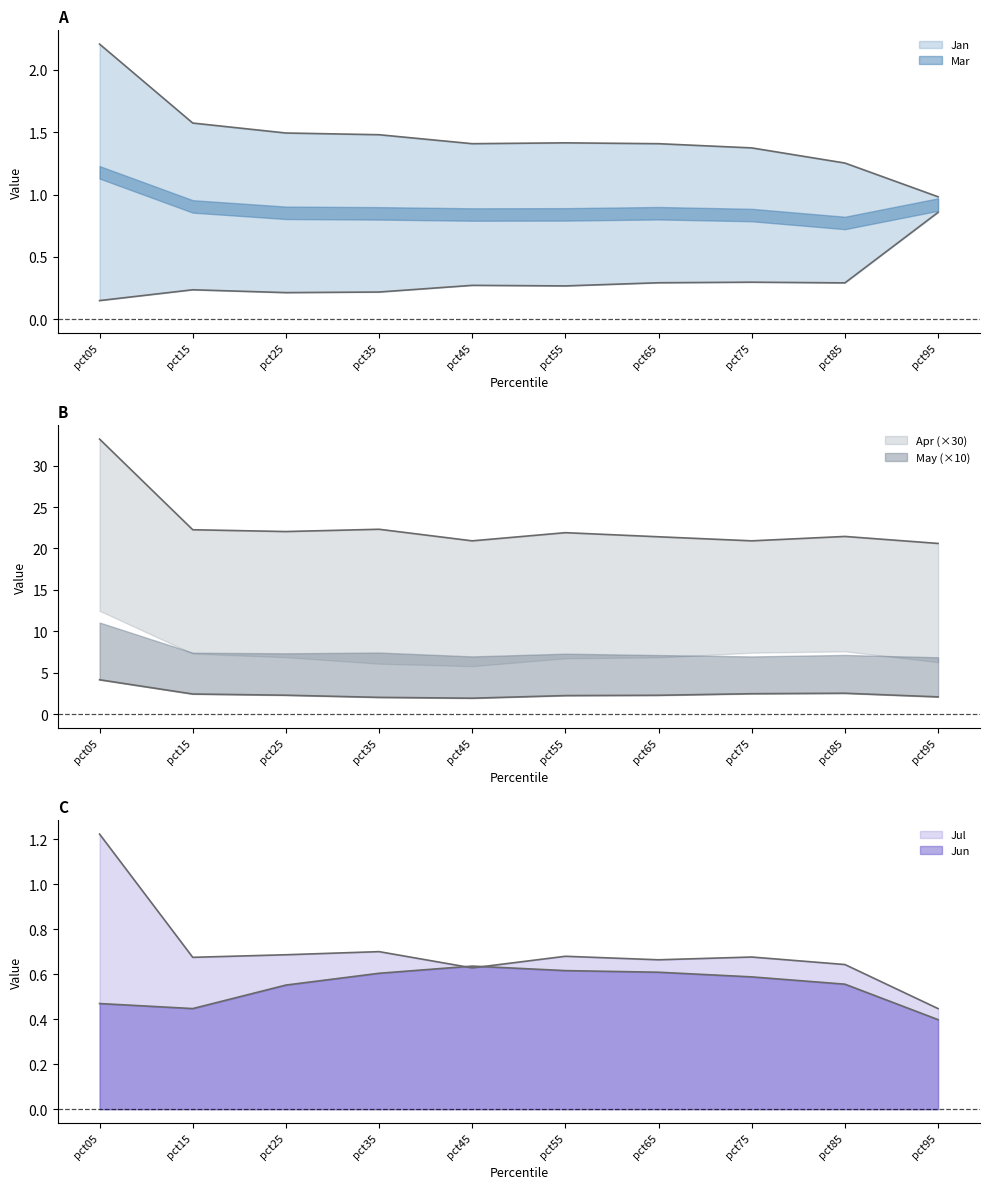

What is the value of the Mar point at the 9th from the left?

0.3